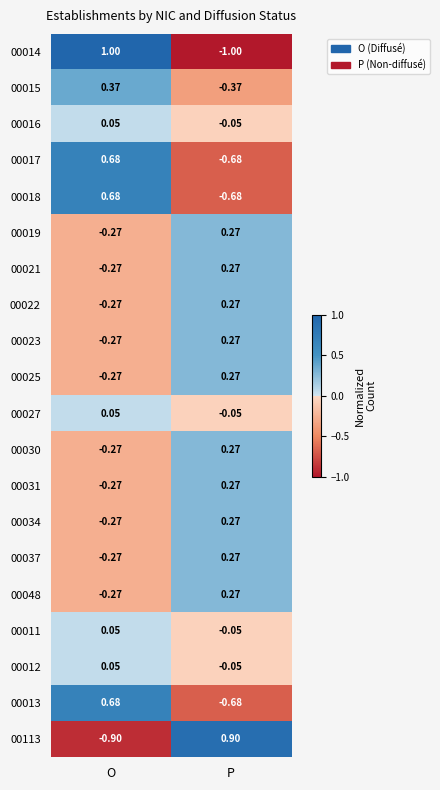

How many data points in 00031 are less than 0?

1